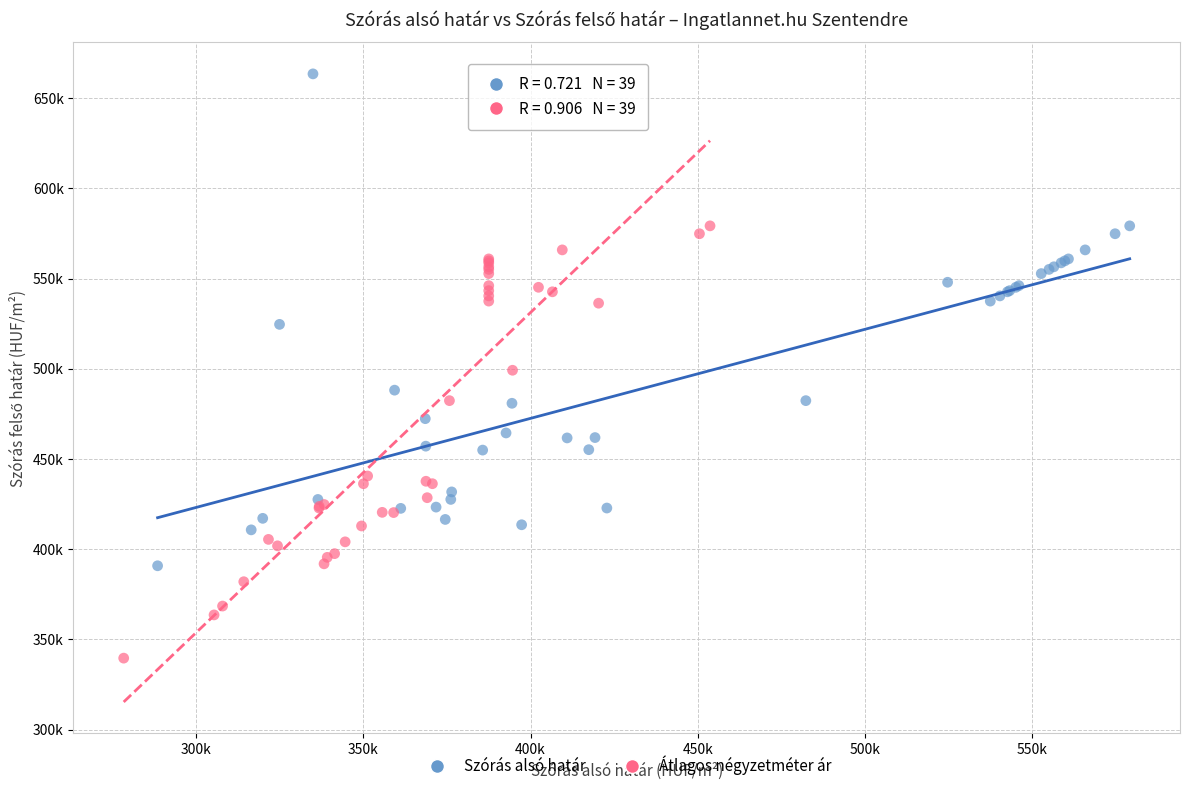

What are all the series names shown in the legend?

Szórás alsó határ, Átlagos négyzetméter ár